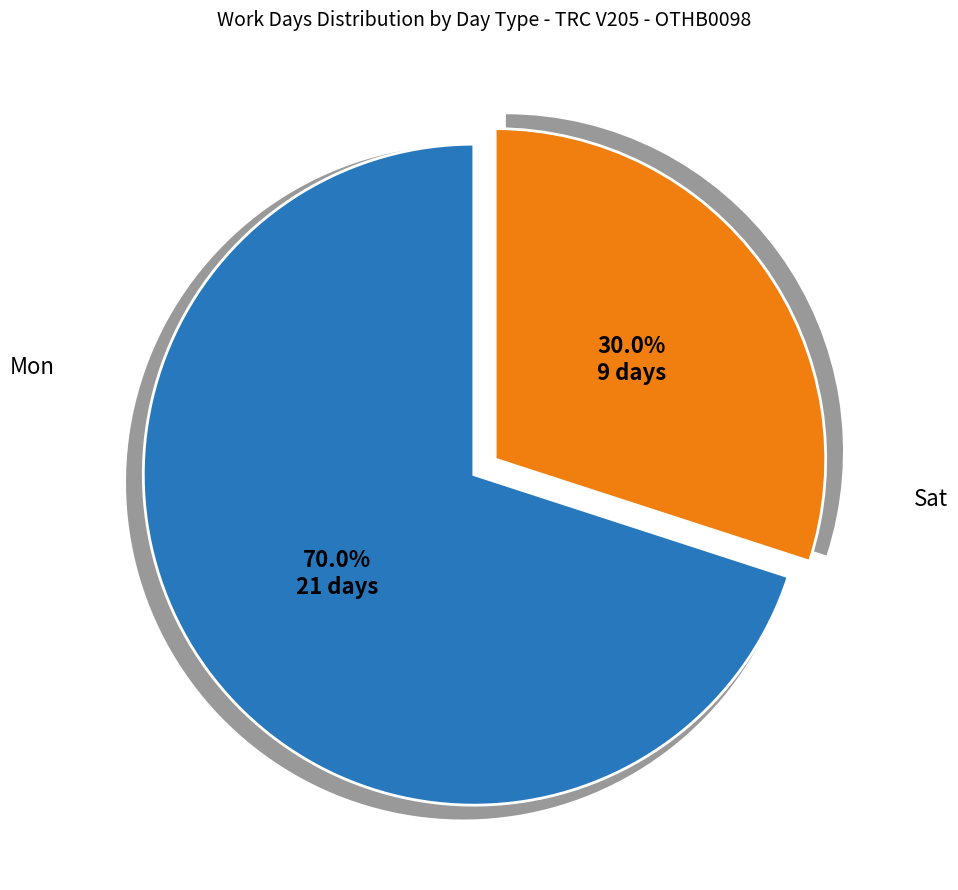

Is there any slice that represents more than half of the pie?

Yes